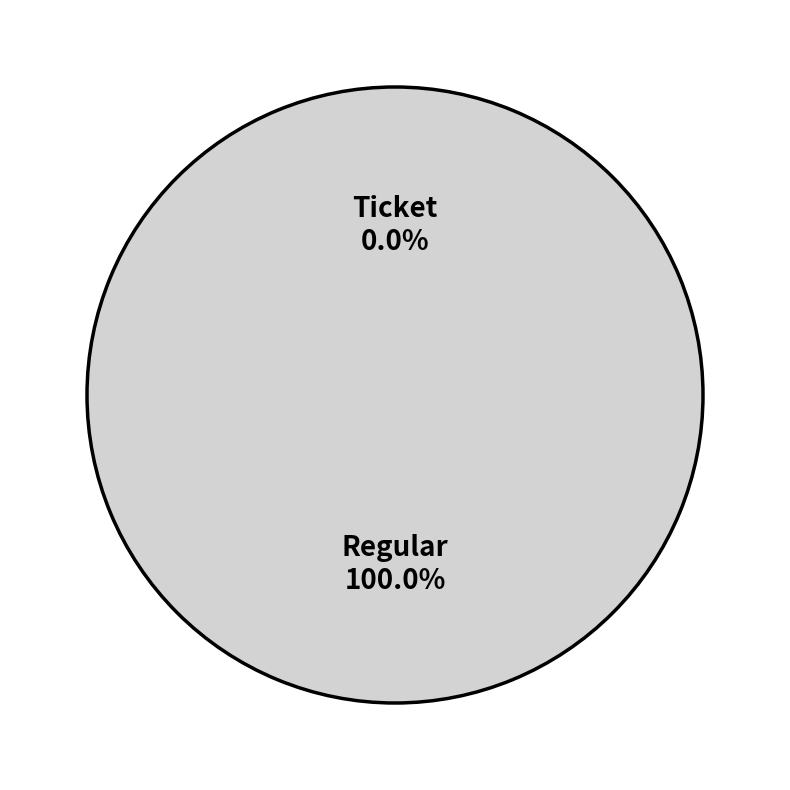

Is Regular the majority of the pie?

Yes